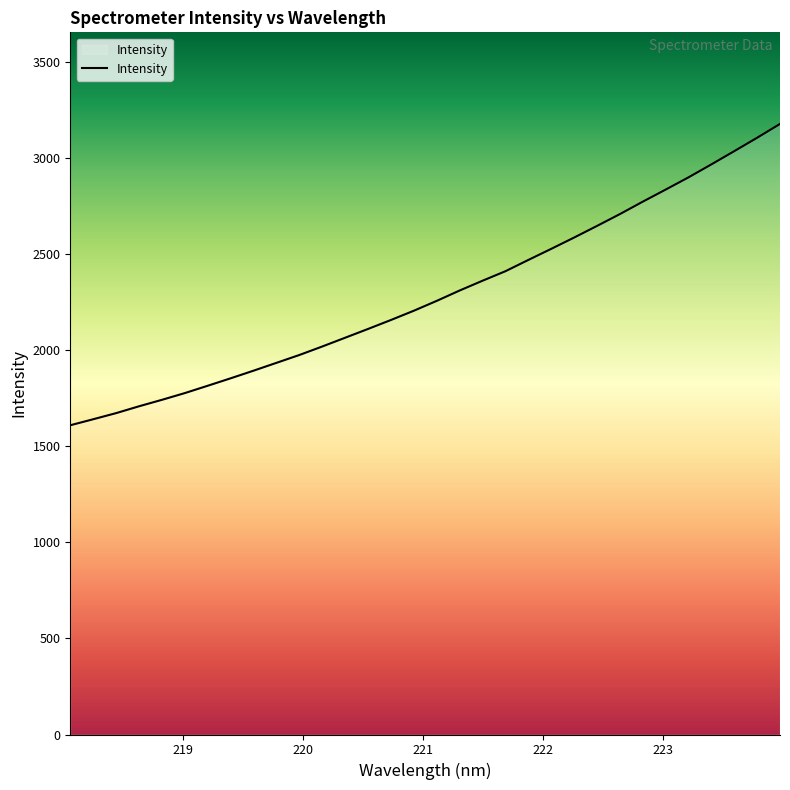

What is the difference between the maximum and minimum values?

1567.6